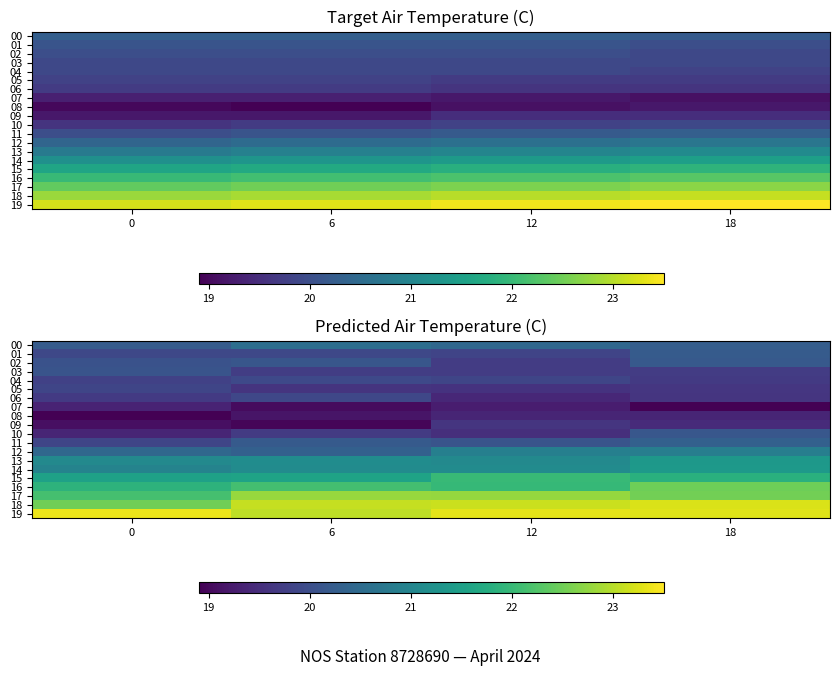

At which label is 05 closest to 19?

12